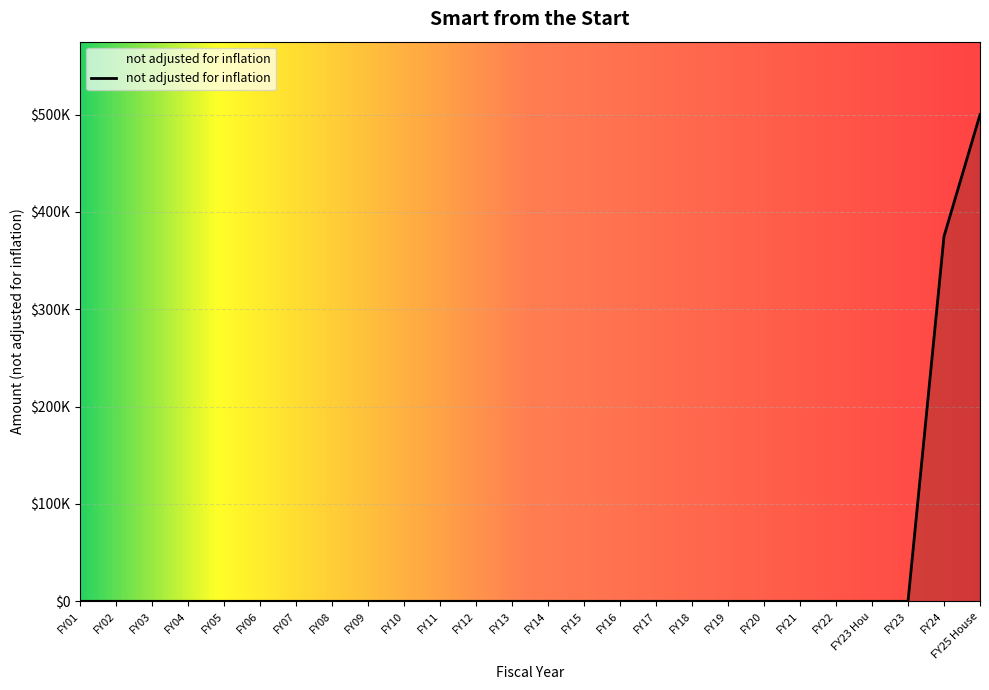

Does the chart display data point markers on the line(s)?

No